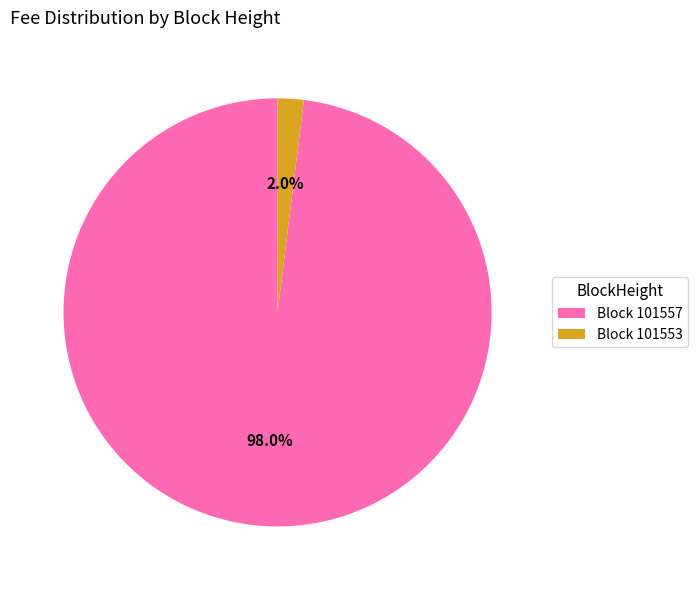

How many slices are in this pie chart?

2